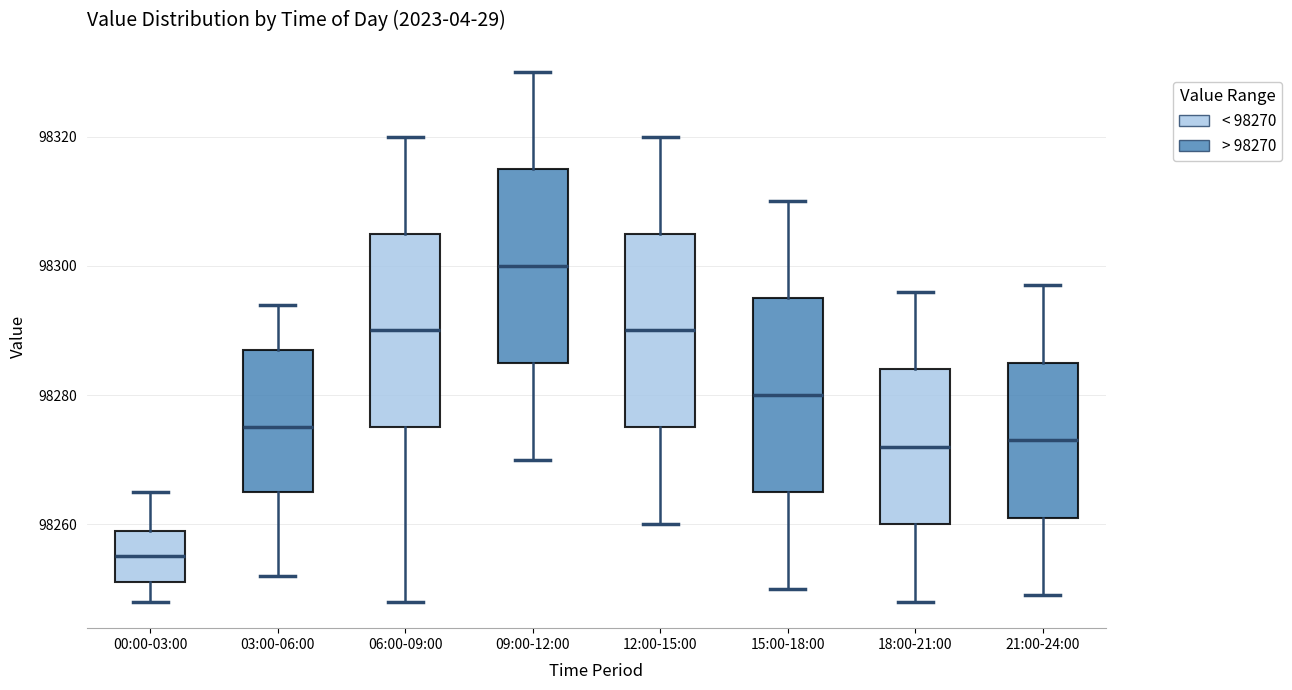

Reading left to right, read every box against the y-axis: the position of its median line, the range the box covers, and the ends of its whiskers. The values are not printed on the chart, so give them approximately, as read against the axis.

00:00-03:00: median 98256, box 98252 to 98260, whiskers 98248 to 98266
03:00-06:00: median 98276, box 98266 to 98288, whiskers 98252 to 98294
06:00-09:00: median 98290, box 98276 to 98306, whiskers 98248 to 98320
09:00-12:00: median 98300, box 98286 to 98316, whiskers 98270 to 98330
12:00-15:00: median 98290, box 98276 to 98306, whiskers 98260 to 98320
15:00-18:00: median 98280, box 98266 to 98296, whiskers 98250 to 98310
18:00-21:00: median 98272, box 98260 to 98284, whiskers 98248 to 98296
21:00-24:00: median 98274, box 98262 to 98286, whiskers 98250 to 98298